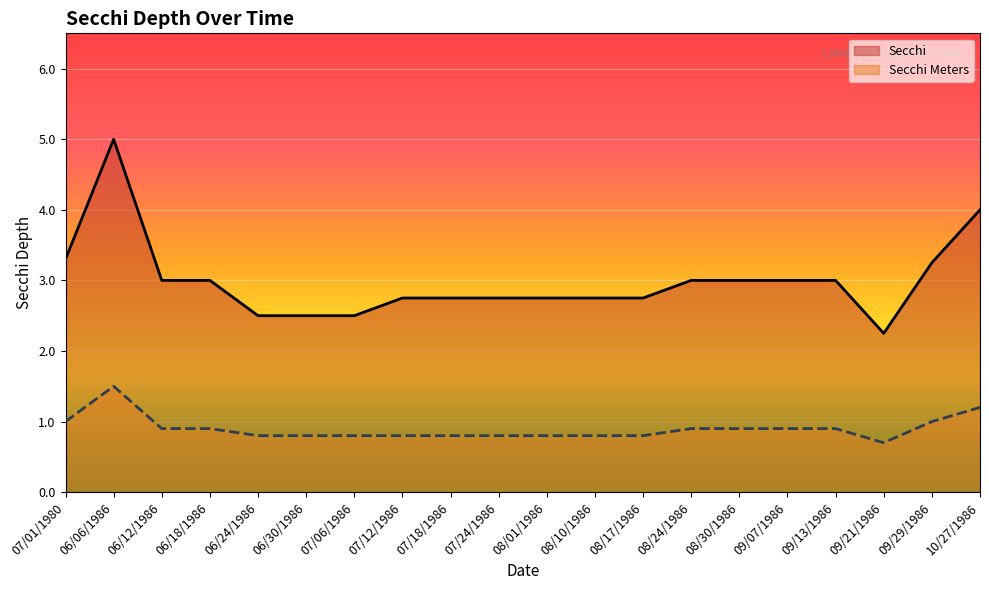

At which label is Secchi closest to 3?

06/12/1986